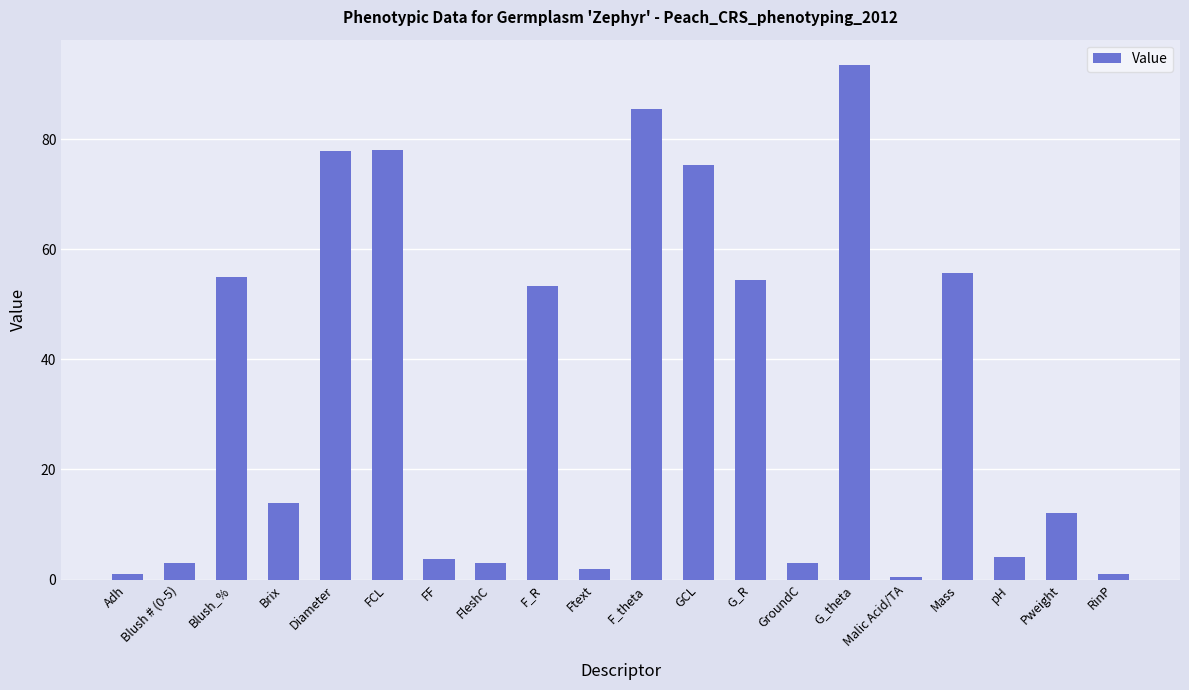

What position from the left is G_R?

13